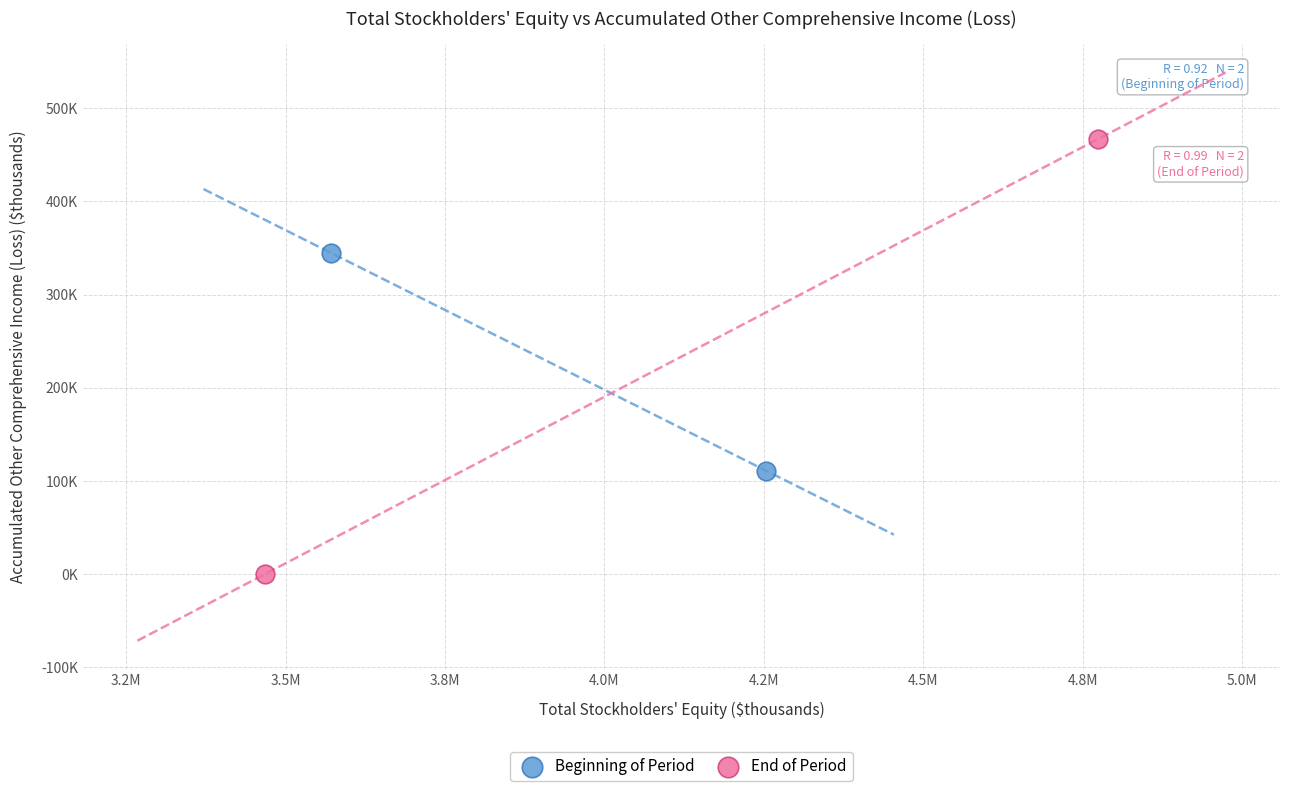

Which series contains the highest Y value?

End of Period